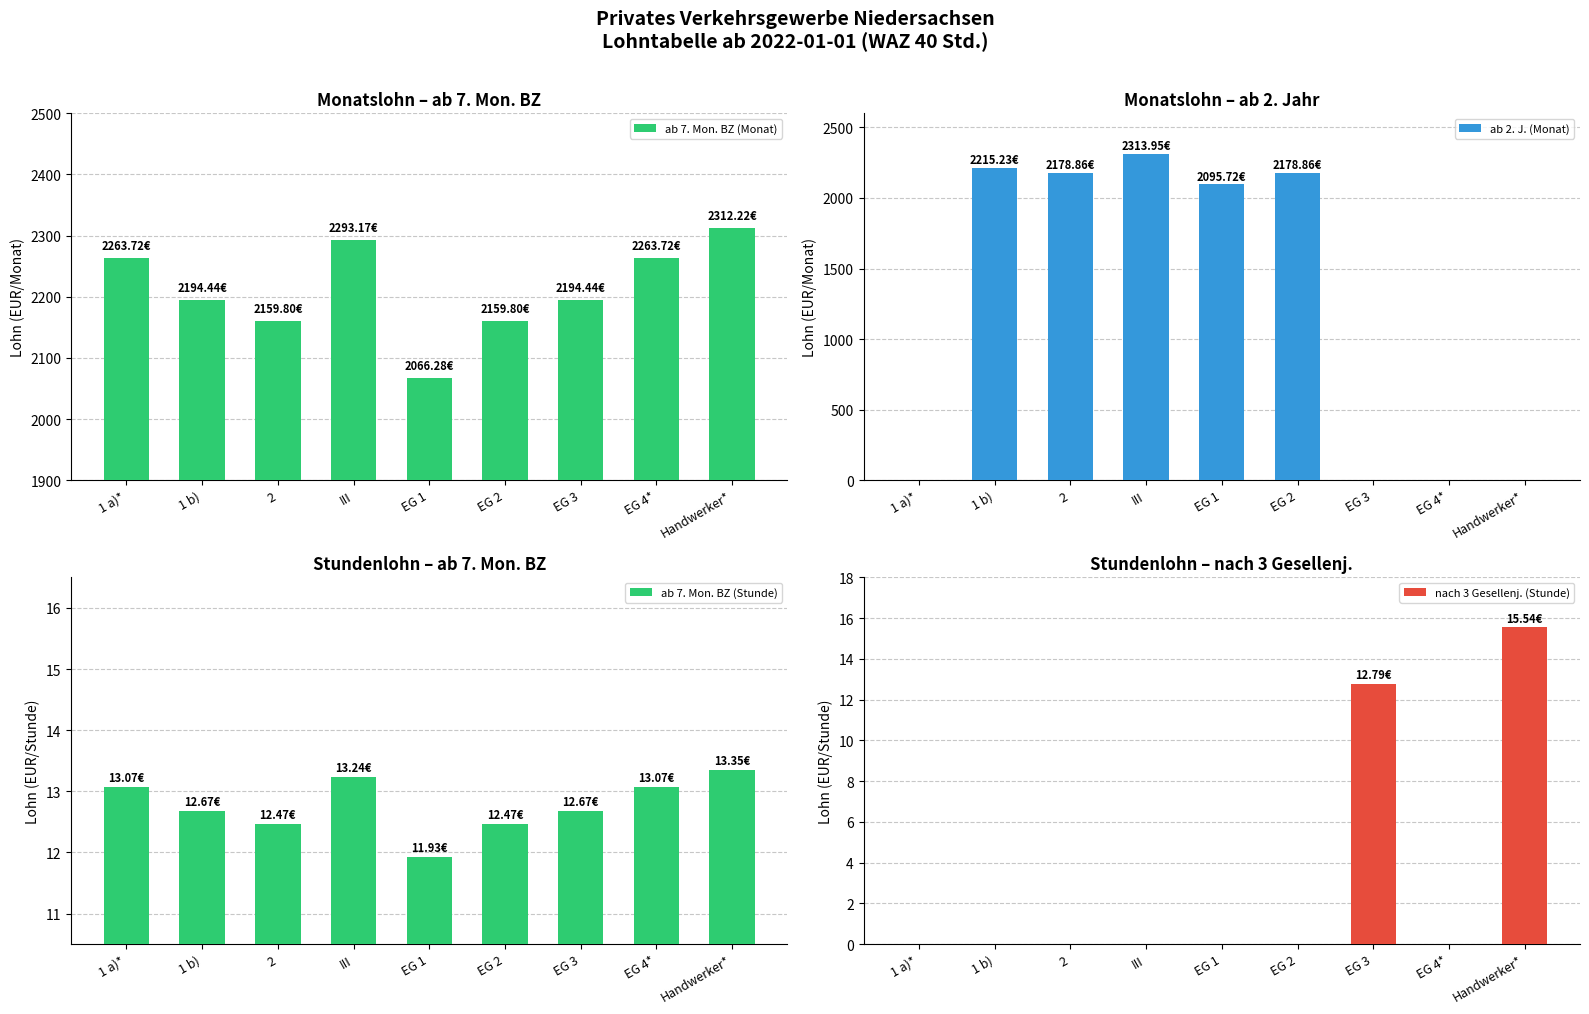

What is the difference between the maximum and minimum values in the ab 2. J. (Monat) series?

2313.9